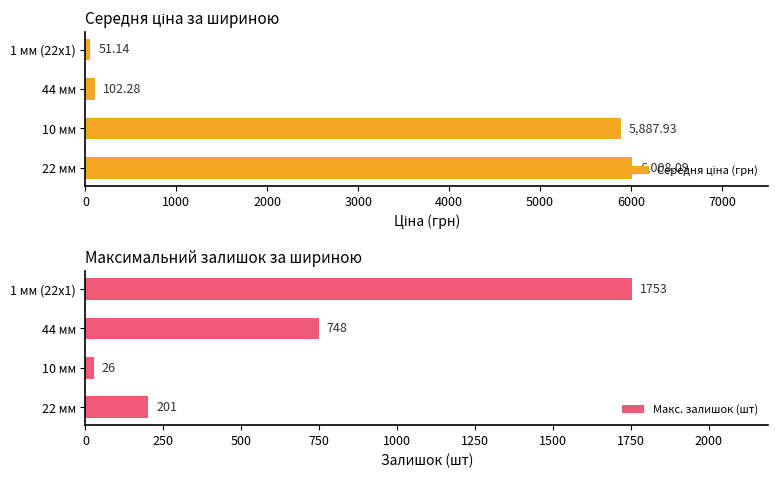

Where is Макс. залишок (шт) nearest to the value 889?

44 мм